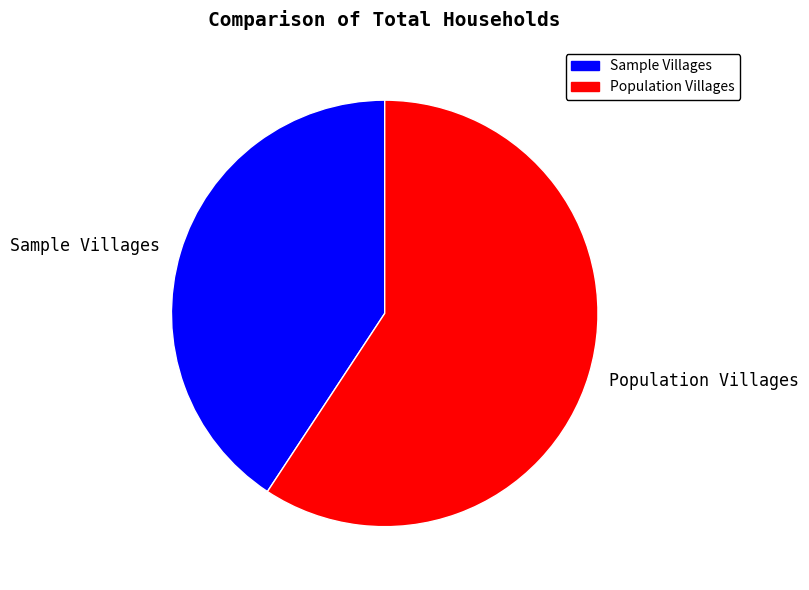

Between Sample Villages and Population Villages, which is larger?

Population Villages